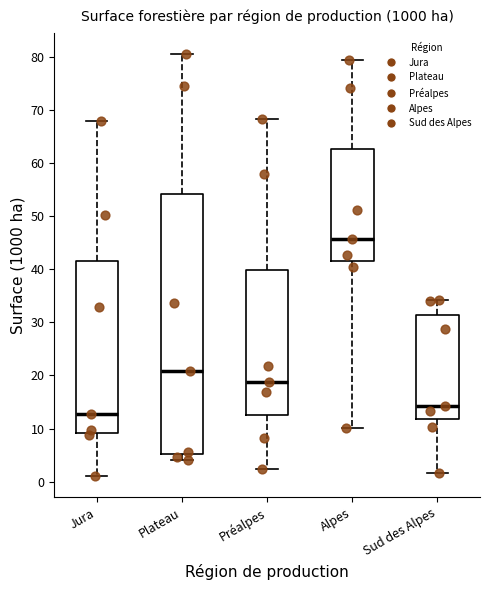

Reading left to right, transcribe this box plot: for each box, give where its median line is, the range the box spans, and where its two whiskers end, as read against the y-axis. The values are not printed on the chart, so give them approximately, as read against the axis.

Jura: median 13, box 9 to 42, whiskers 1 to 68
Plateau: median 21, box 5 to 54, whiskers 4 to 81
Préalpes: median 19, box 13 to 40, whiskers 2 to 68
Alpes: median 46, box 42 to 63, whiskers 10 to 80
Sud des Alpes: median 14, box 12 to 31, whiskers 2 to 34